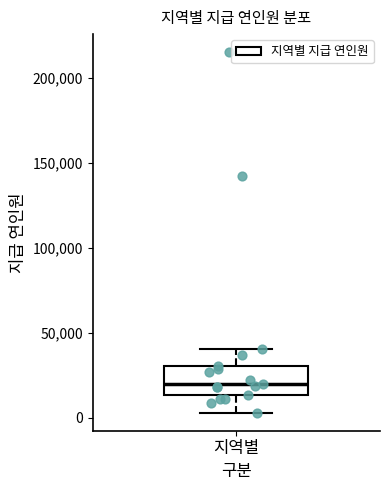

Where is the upper edge of the box for 지역별 on the y-axis? The values are not printed on the chart, so give them approximately, as read against the axis.

30000